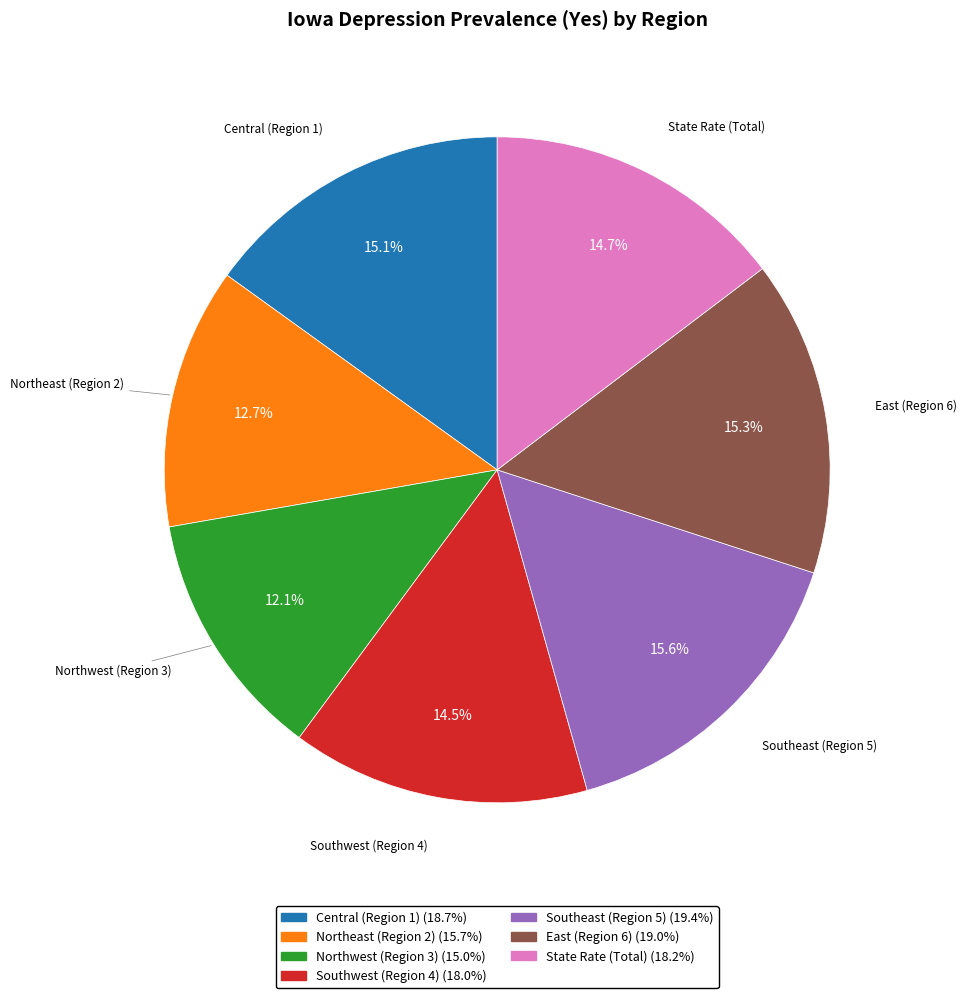

To the nearest percent, what is the combined percentage of Northwest (Region 3) and Southwest (Region 4)?

27%